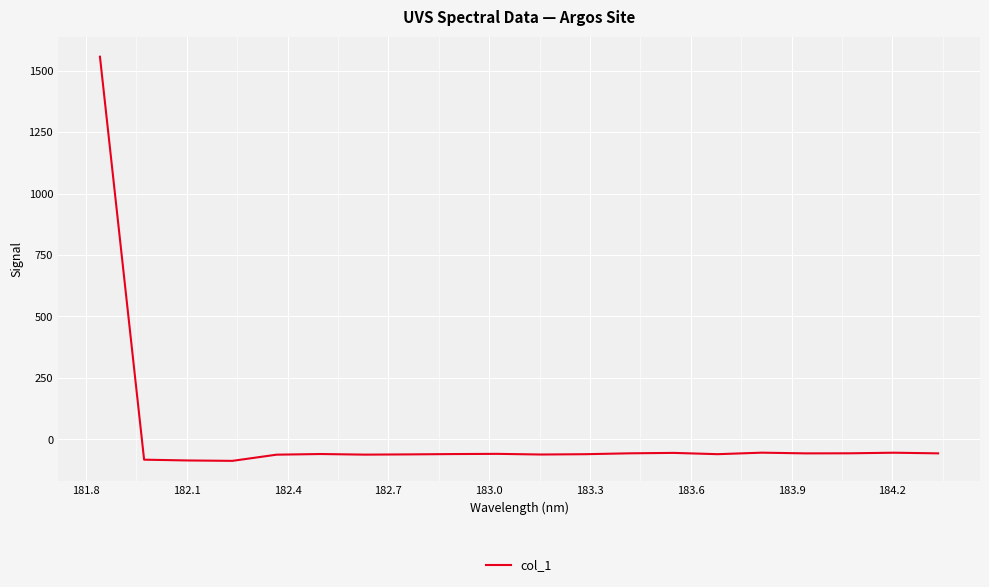

What is the difference between the second highest and second lowest values?

31.7